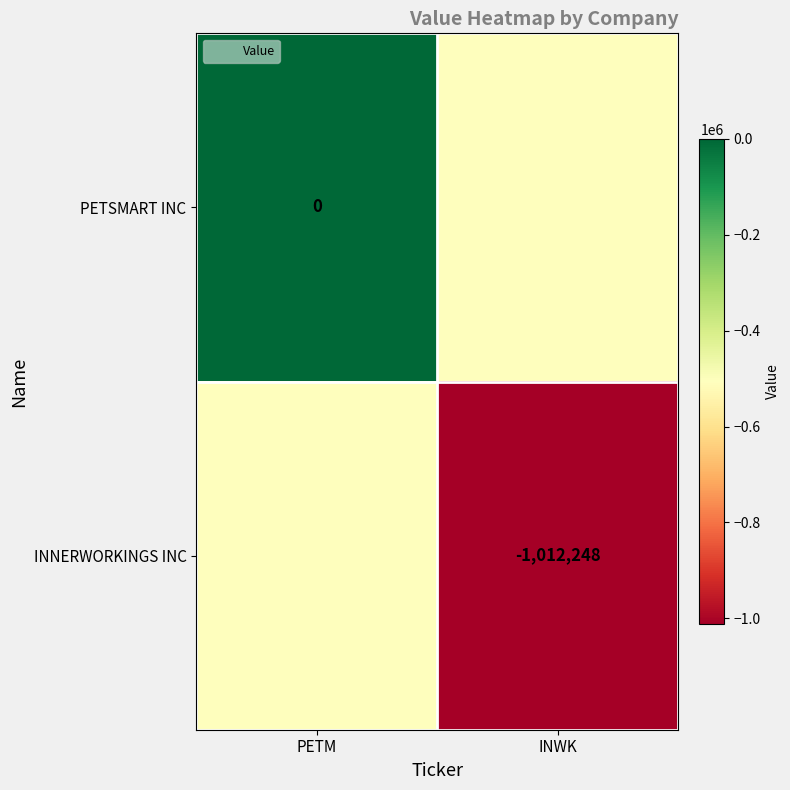

The INNERWORKINGS INC series shows -422805 at INWK. True or false?

False